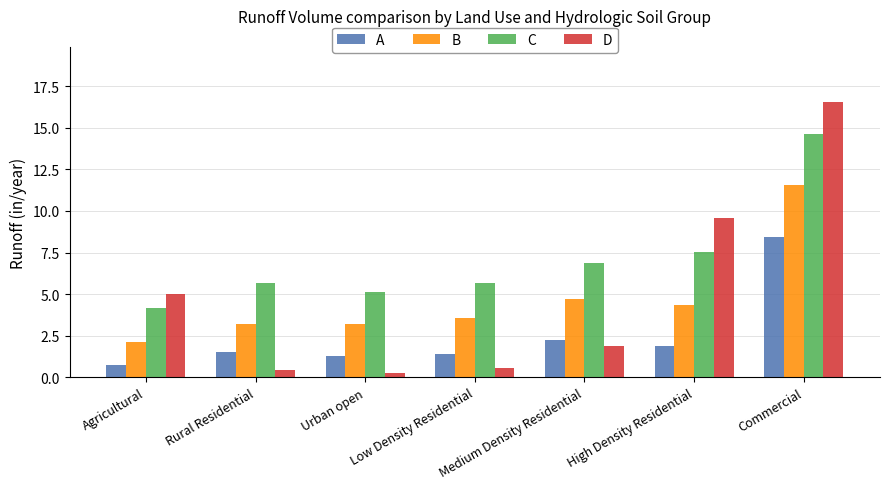

The value of C at Rural Residential is 8.9. True or false?

False